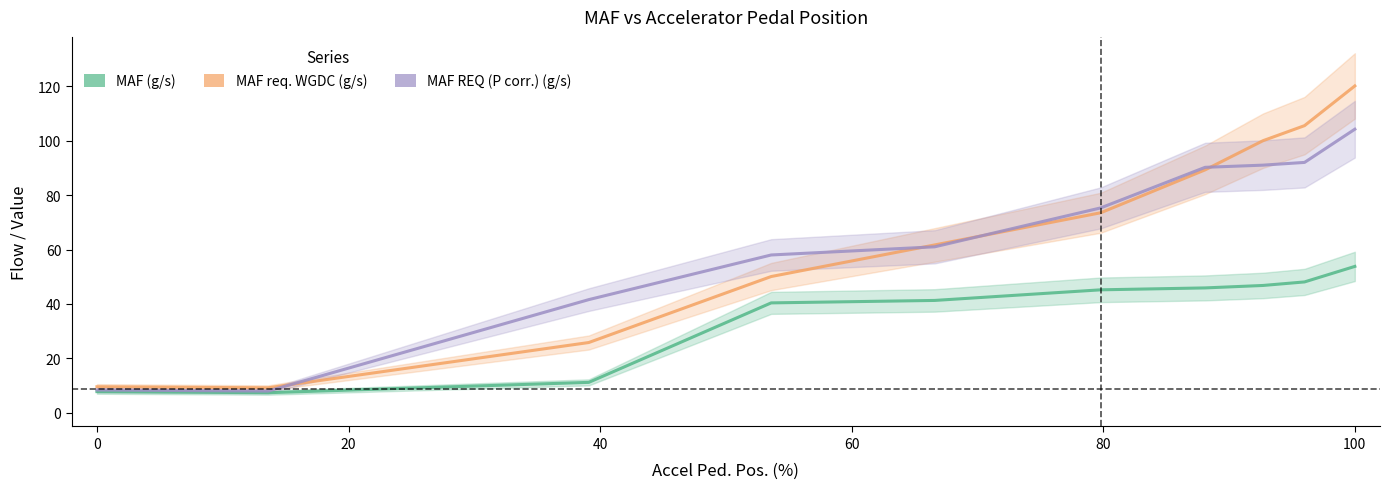

What is the difference between the maximum and minimum values in the MAF req. WGDC (g/s) series?

110.9